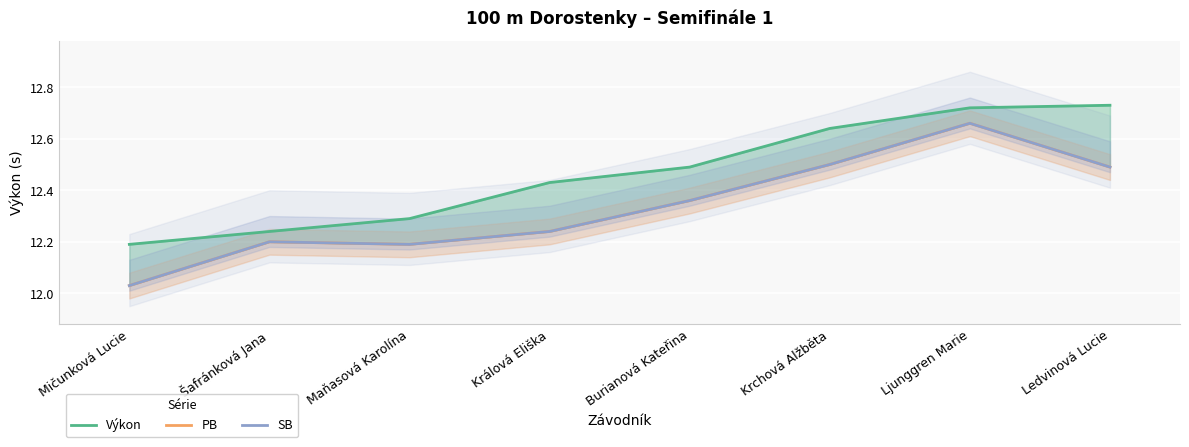

Reading left to right, list all the values displayed in this chart.

Výkon: 12.2	12.2	12.3	12.4	12.5	12.6	12.7	12.7
PB: 12.0	12.2	12.2	12.2	12.4	12.5	12.7	12.5
SB: 12.0	12.2	12.2	12.2	12.4	12.5	12.7	12.5